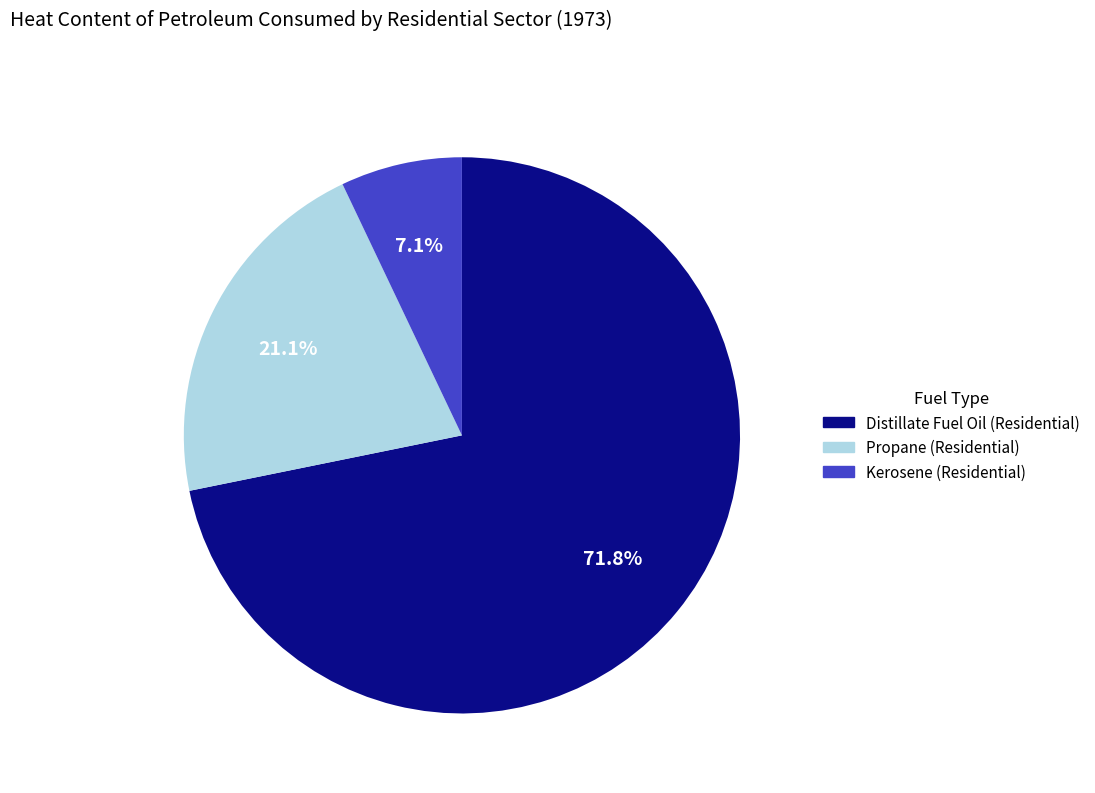

Does any single category account for the majority?

Yes